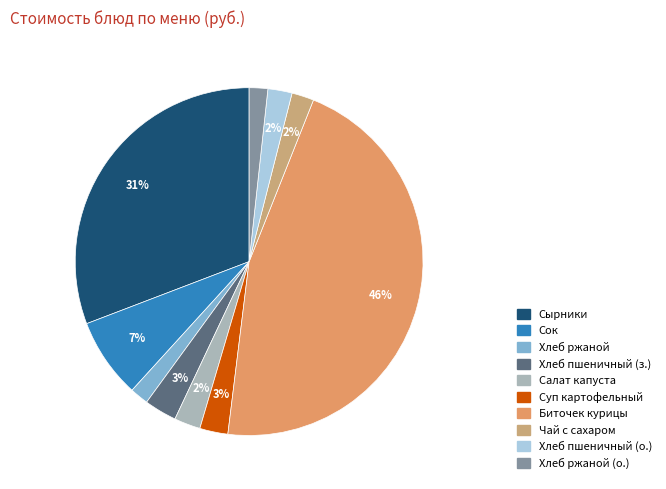

Which category has the smallest portion of the pie?

Хлеб ржаной